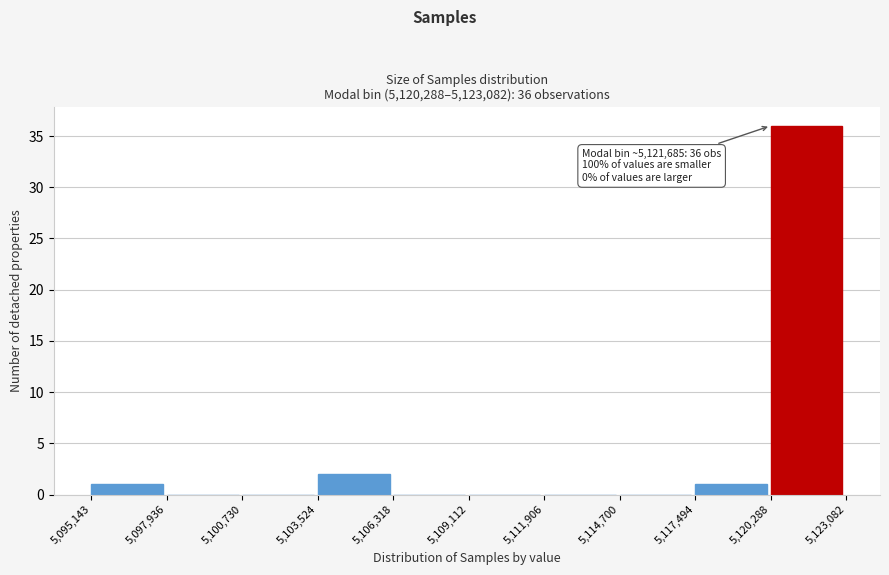

Over which range of the x-axis is the bar tallest?

5,120,288 to 5,123,082